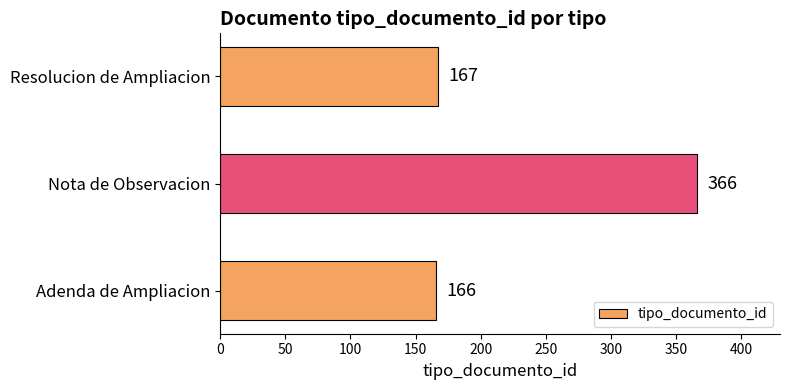

What is the ratio of the value at Adenda de Ampliacion to the value at Nota de Observacion?

0.5